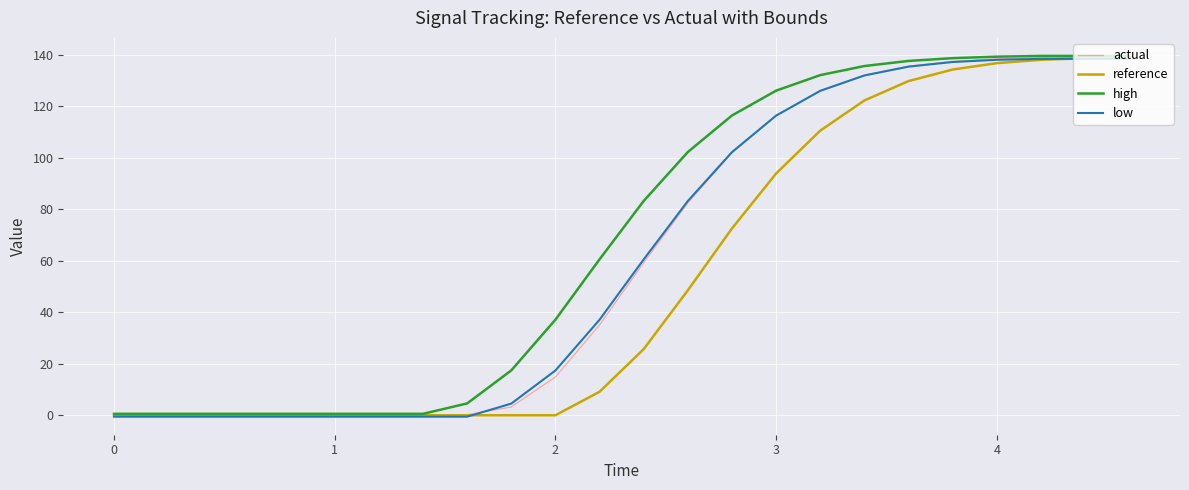

Which series has the largest total across all categories?

high